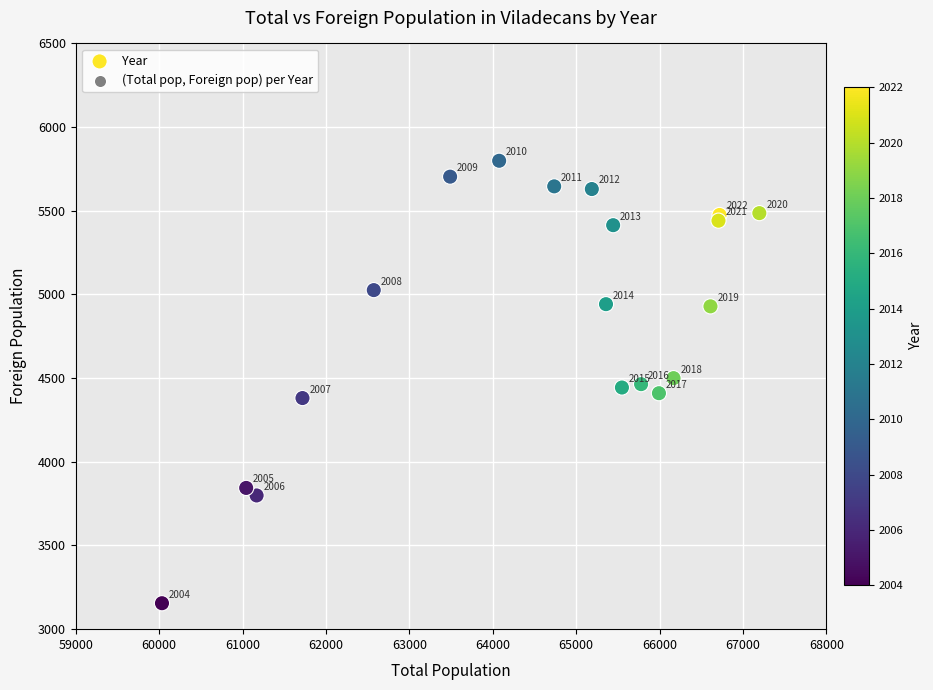

What Y value in the scatter plot is closest to 4477?

4464